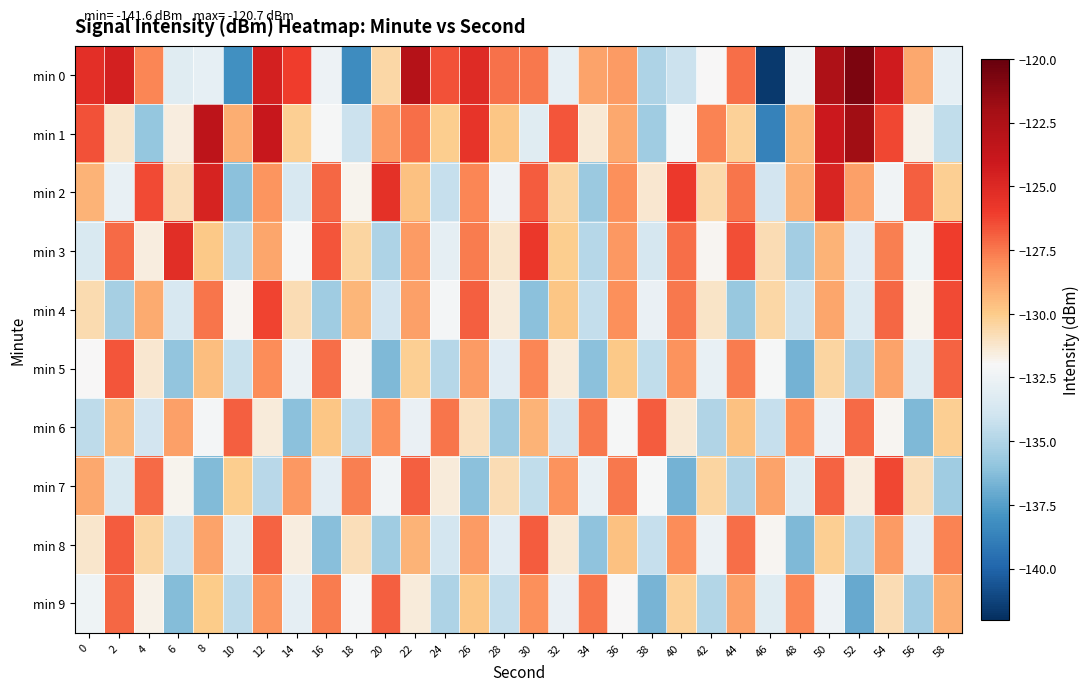

Reading left to right, what are all the values shown in this chart?

min 0: 0=-125.4	2=-124.5	4=-127.9	6=-133.2	8=-132.8	10=-138.1	12=-124.5	14=-126.1	16=-132.5	18=-138.3	20=-130.5	22=-122.9	24=-126.6	26=-125.1	28=-127.3	30=-127.5	32=-132.8	34=-128.7	36=-128.4	38=-135.1	40=-134.1	42=-132.0	44=-127.3	46=-141.6	48=-132.3	50=-122.5	52=-120.7	54=-124.3	56=-128.9	58=-132.9
min 1: 0=-126.6	2=-131.2	4=-135.9	6=-131.5	8=-123.3	10=-129.1	12=-123.8	14=-130.2	16=-132.1	18=-134.2	20=-128.5	22=-127.3	24=-130.1	26=-125.6	28=-129.8	30=-133.2	32=-126.7	34=-131.4	36=-128.9	38=-135.5	40=-132.1	42=-127.8	44=-130.3	46=-138.7	48=-129.4	50=-124.1	52=-121.9	54=-126.3	56=-131.7	58=-134.5
min 2: 0=-129.2	2=-132.8	4=-126.4	6=-130.9	8=-124.7	10=-136.1	12=-128.3	14=-133.6	16=-127.1	18=-131.8	20=-125.5	22=-129.7	24=-134.3	26=-127.9	28=-132.5	30=-126.8	32=-130.4	34=-135.7	36=-128.1	38=-131.3	40=-125.9	42=-130.6	44=-127.4	46=-133.9	48=-129.1	50=-124.8	52=-128.6	54=-132.3	56=-126.9	58=-130.2
min 3: 0=-133.5	2=-127.2	4=-131.6	6=-125.3	8=-129.9	10=-134.6	12=-128.8	14=-132.1	16=-126.7	18=-130.4	20=-135.1	22=-128.5	24=-132.9	26=-127.6	28=-131.2	30=-125.8	32=-130.1	34=-134.8	36=-128.4	38=-133.7	40=-127.3	42=-131.9	44=-126.5	46=-130.8	48=-135.4	50=-129.2	52=-133.1	54=-127.7	56=-132.4	58=-126.1
min 4: 0=-130.7	2=-135.3	4=-129.0	6=-133.6	8=-127.4	10=-131.9	12=-126.2	14=-130.8	16=-135.5	18=-129.3	20=-133.9	22=-128.6	24=-132.2	26=-126.9	28=-131.5	30=-136.1	32=-129.8	34=-134.4	36=-128.1	38=-132.7	40=-127.5	42=-131.1	44=-135.8	46=-130.5	48=-134.1	50=-128.8	52=-133.4	54=-127.1	56=-131.8	58=-126.4
min 5: 0=-132.0	2=-126.7	4=-131.3	6=-135.9	8=-129.6	10=-134.2	12=-128.0	14=-132.6	16=-127.3	18=-131.9	20=-136.5	22=-130.2	24=-134.8	26=-128.5	28=-133.1	30=-127.9	32=-131.5	34=-136.1	36=-129.9	38=-134.5	40=-128.2	42=-132.8	44=-127.6	46=-132.1	48=-136.7	50=-130.4	52=-135.0	54=-128.7	56=-133.3	58=-127.0
min 6: 0=-134.6	2=-129.3	4=-133.9	6=-128.6	8=-132.2	10=-126.9	12=-131.5	14=-136.1	16=-129.8	18=-134.4	20=-128.1	22=-132.7	24=-127.4	26=-131.0	28=-135.6	30=-129.2	32=-133.8	34=-127.5	36=-132.1	38=-126.8	40=-131.4	42=-135.0	44=-129.7	46=-134.3	48=-128.0	50=-132.6	52=-127.2	54=-131.9	56=-136.5	58=-130.2
min 7: 0=-128.9	2=-133.5	4=-127.2	6=-131.8	8=-136.4	10=-130.1	12=-134.7	14=-128.4	16=-133.0	18=-127.7	20=-132.3	22=-126.9	24=-131.5	26=-136.1	28=-130.8	30=-134.5	32=-128.2	34=-132.8	36=-127.5	38=-132.1	40=-136.7	42=-130.4	44=-135.0	46=-128.7	48=-133.3	50=-127.0	52=-131.6	54=-126.3	56=-130.9	58=-135.5
min 8: 0=-131.2	2=-126.8	4=-130.4	6=-134.1	8=-128.7	10=-133.3	12=-127.0	14=-131.6	16=-136.2	18=-130.9	20=-135.5	22=-129.2	24=-133.8	26=-128.5	28=-133.1	30=-126.8	32=-131.4	34=-136.0	36=-129.7	38=-134.3	40=-128.0	42=-132.6	44=-127.3	46=-131.9	48=-136.5	50=-130.2	52=-134.8	54=-128.5	56=-133.1	58=-127.8
min 9: 0=-132.4	2=-127.1	4=-131.7	6=-136.3	8=-130.0	10=-134.6	12=-128.3	14=-132.9	16=-127.6	18=-132.2	20=-126.9	22=-131.5	24=-135.1	26=-129.8	28=-134.4	30=-128.1	32=-132.7	34=-127.4	36=-132.0	38=-136.6	40=-130.3	42=-134.9	44=-128.6	46=-133.2	48=-127.9	50=-132.5	52=-137.1	54=-130.8	56=-135.4	58=-129.1